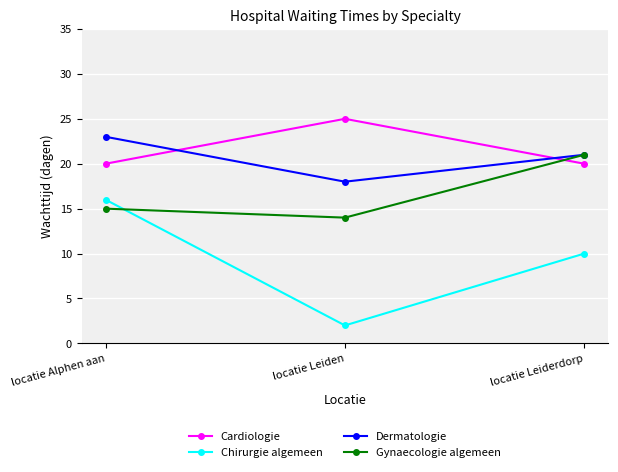

What is the difference between the highest and lowest values at locatie Alphen aan?

8